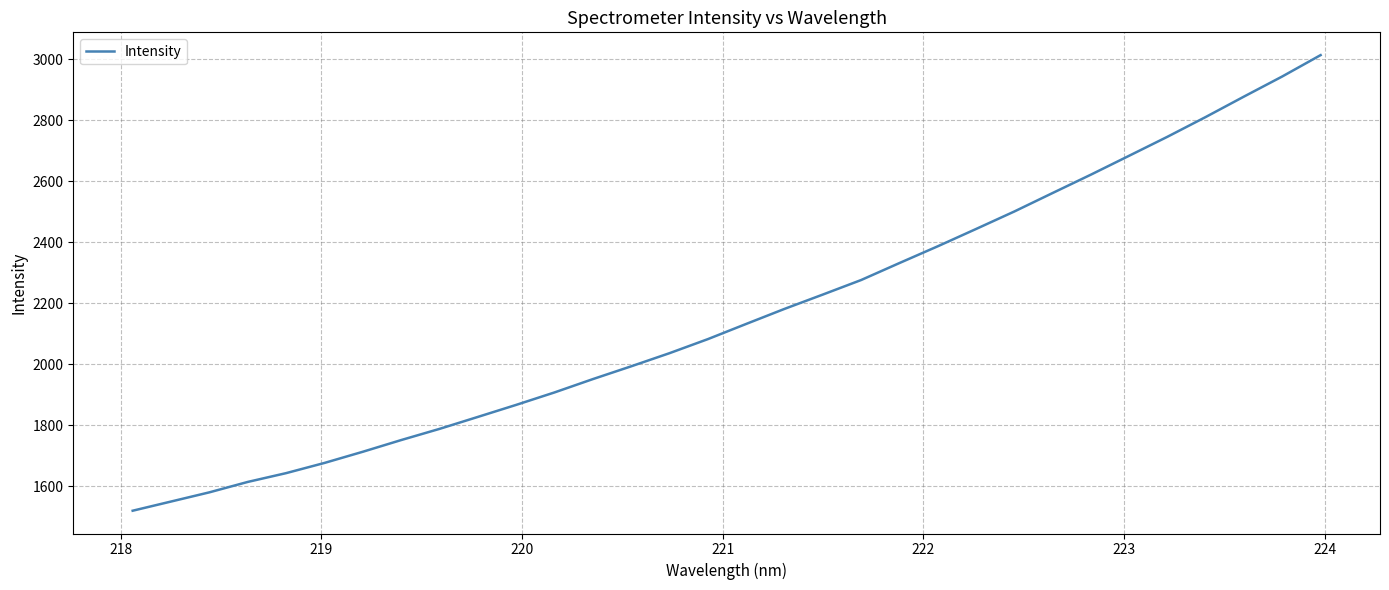

What is the difference between the second highest and minimum values?

1423.8